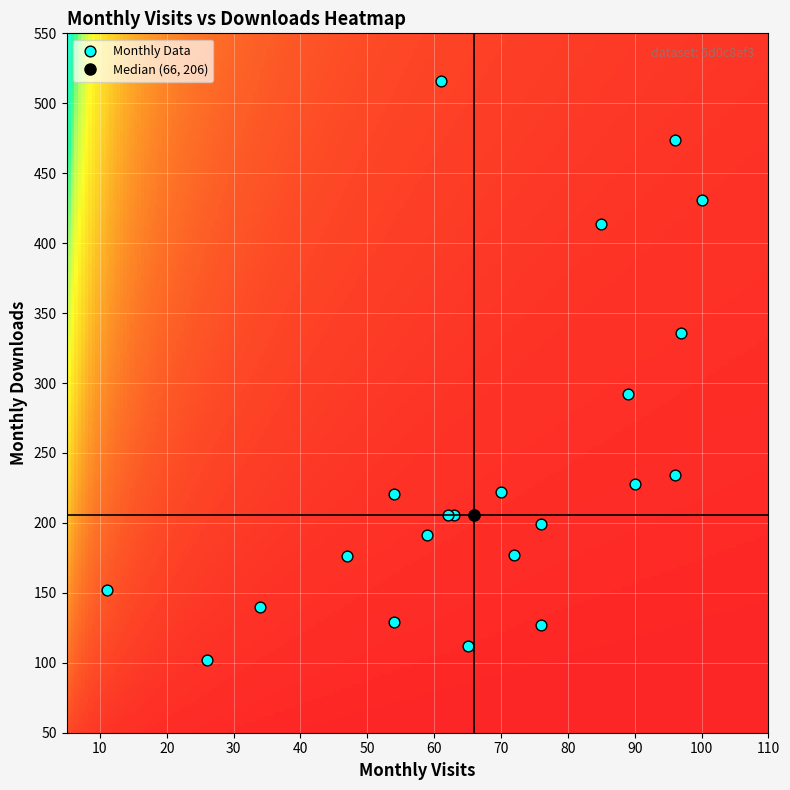

What Y value in the scatter plot is closest to 309?

292